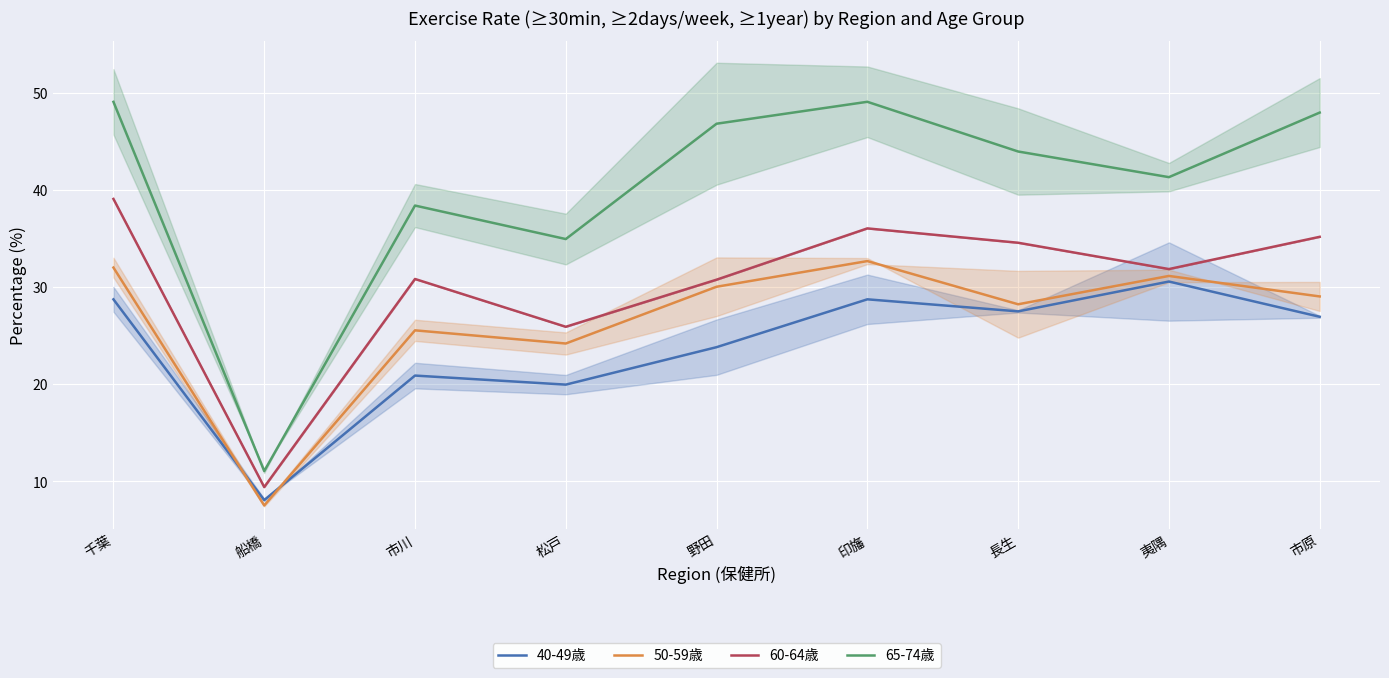

Where does the 50-59歳 series first go above 29?

千葉